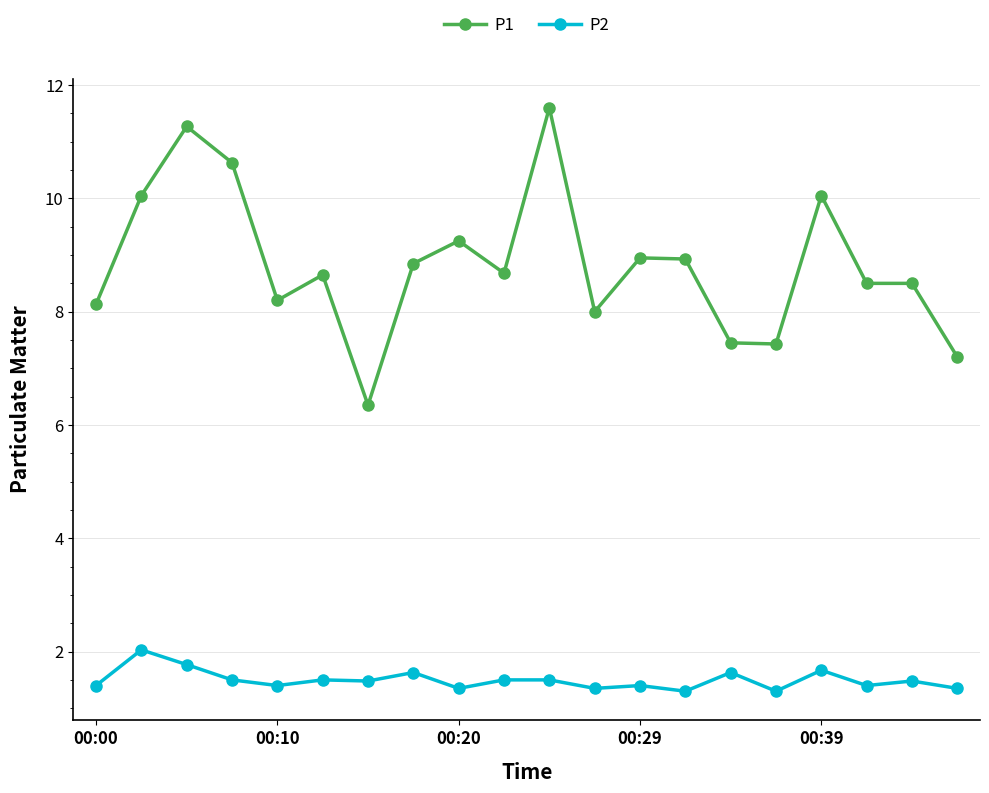

True or false: P1 and P2 cross at least once.

False